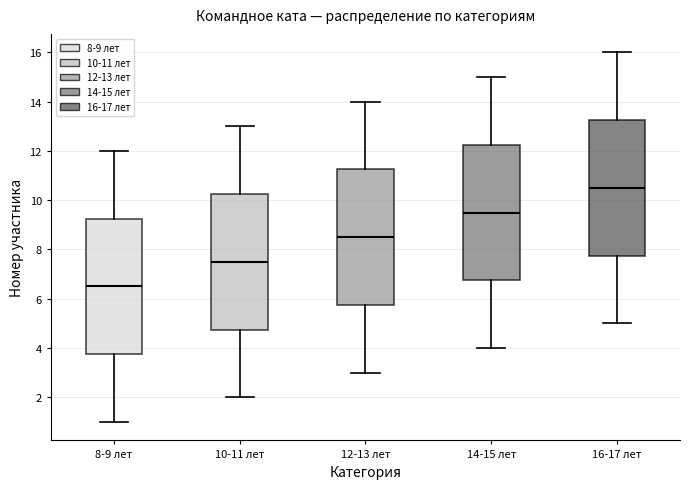

Reading left to right, read every box against the y-axis: the position of its median line, the range the box covers, and the ends of its whiskers. The values are not printed on the chart, so give them approximately, as read against the axis.

8-9 лет: median 6.6, box 3.8 to 9.2, whiskers 1.0 to 12.0
10-11 лет: median 7.6, box 4.8 to 10.2, whiskers 2.0 to 13.0
12-13 лет: median 8.6, box 5.8 to 11.2, whiskers 3.0 to 14.0
14-15 лет: median 9.6, box 6.8 to 12.2, whiskers 4.0 to 15.0
16-17 лет: median 10.6, box 7.8 to 13.2, whiskers 5.0 to 16.0